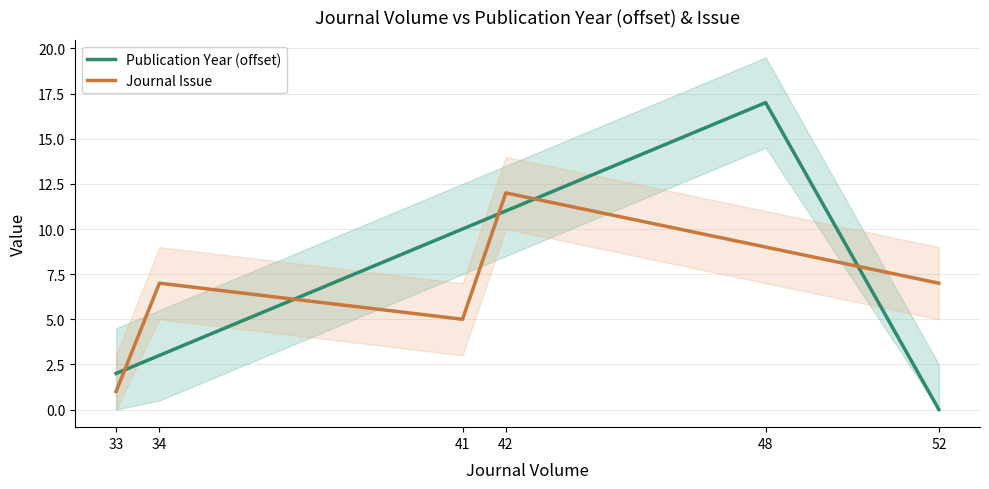

At how many categories does at least one series exceed 16?

1